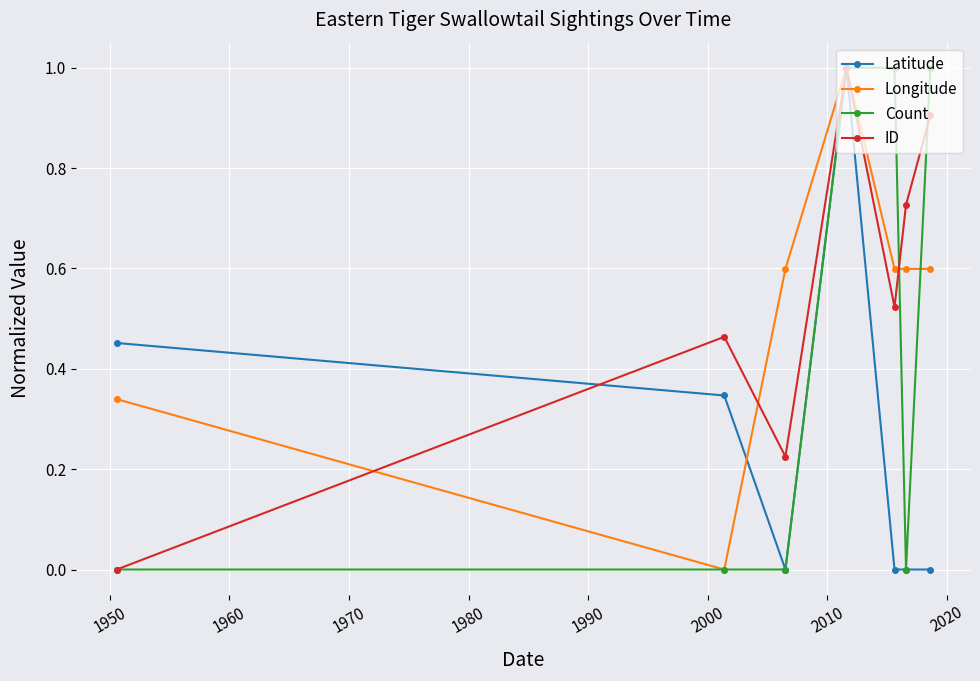

What is the value of the Count point at the 4th from the left?

1.0